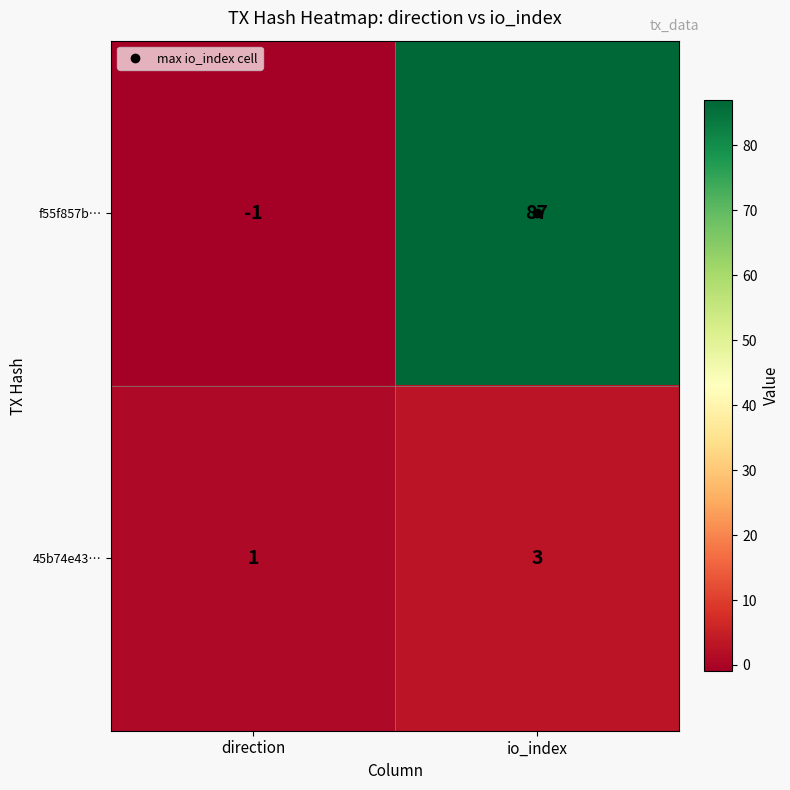

What is the difference between the f55f857b… values at io_index and direction?

88